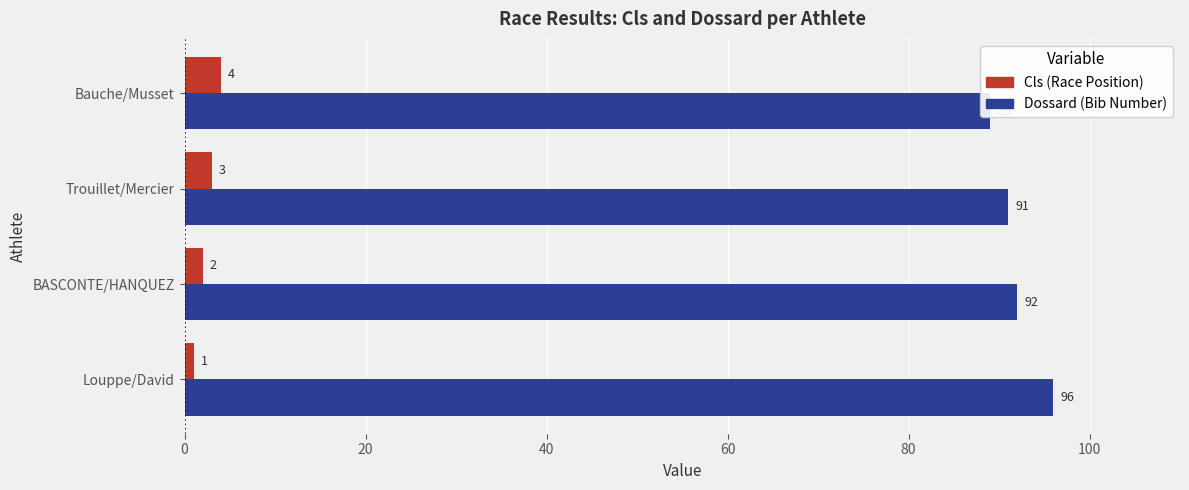

How many Dossard values are between 91 and 96?

3